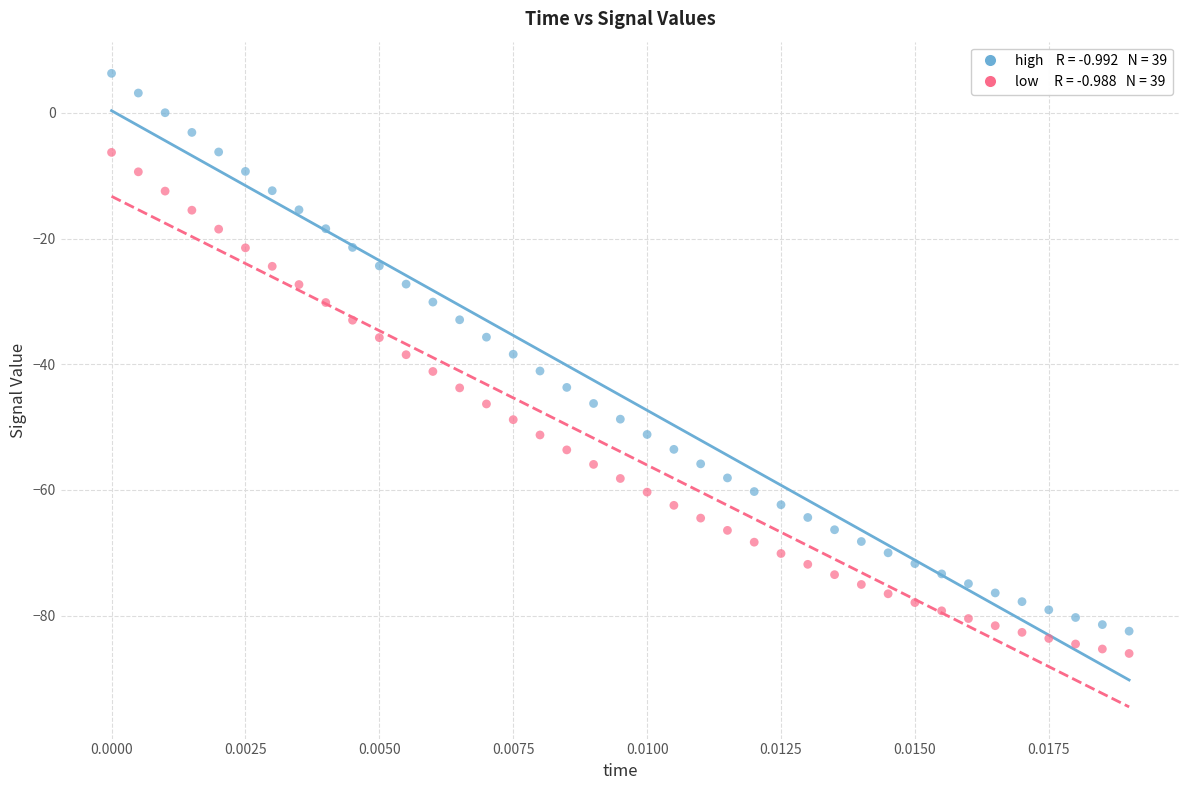

Across all data points, what is the range of Y values (max minus min)?

92.3